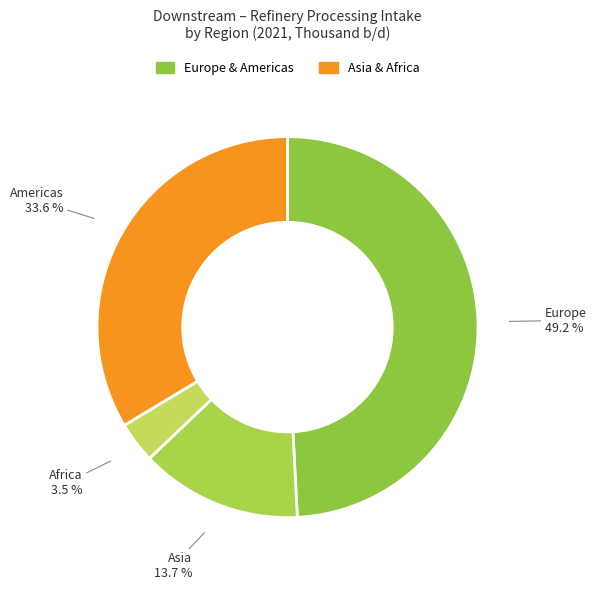

To the nearest percent, what is the difference between the largest and smallest slice percentages?

46%